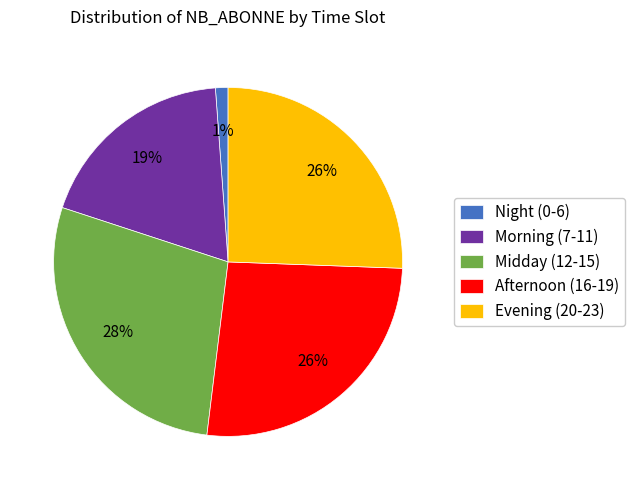

Do Morning (7-11) and Midday (12-15) together represent more than half of the pie?

No